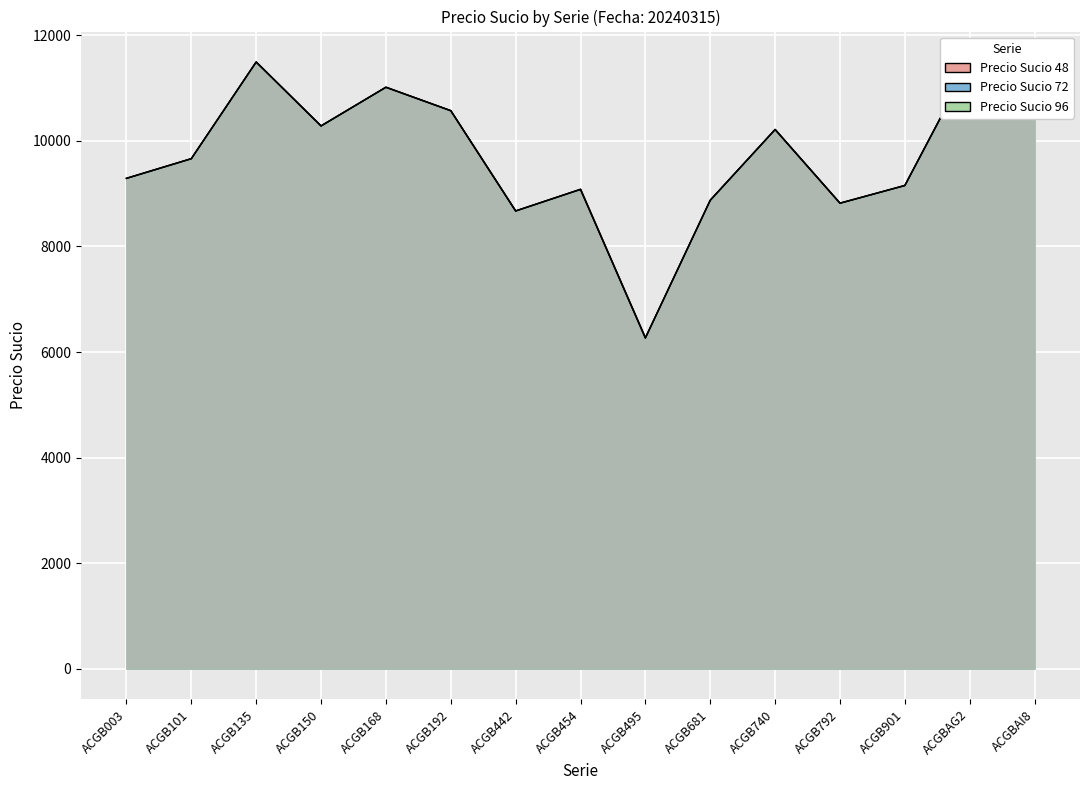

True or false: Precio Sucio 96 and Precio Sucio 72 cross at least once.

False